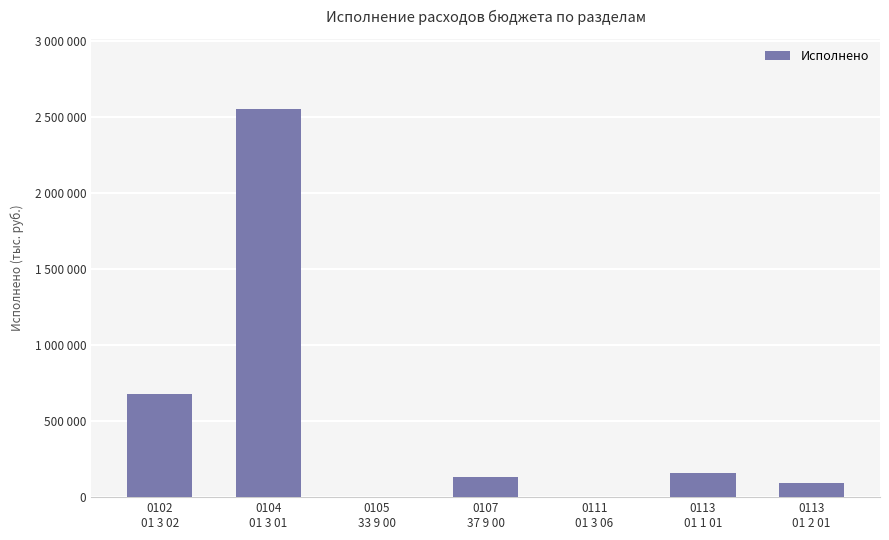

What is the difference between the values at 0107
37 9 00 and 0111
01 3 06?

130178.0